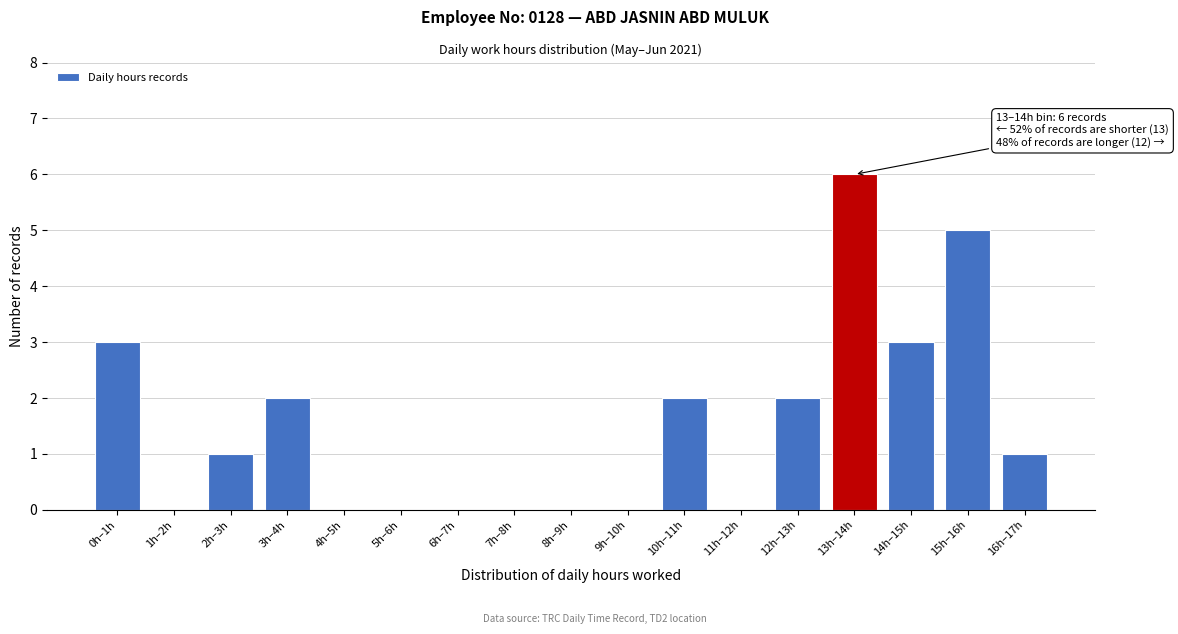

Reading left to right, transcribe all the data shown in this chart.

0h–1h=3	1h–2h=0	2h–3h=1	3h–4h=2	4h–5h=0	5h–6h=0	6h–7h=0	7h–8h=0	8h–9h=0	9h–10h=0	10h–11h=2	11h–12h=0	12h–13h=2	13h–14h=6	14h–15h=3	15h–16h=5	16h–17h=1